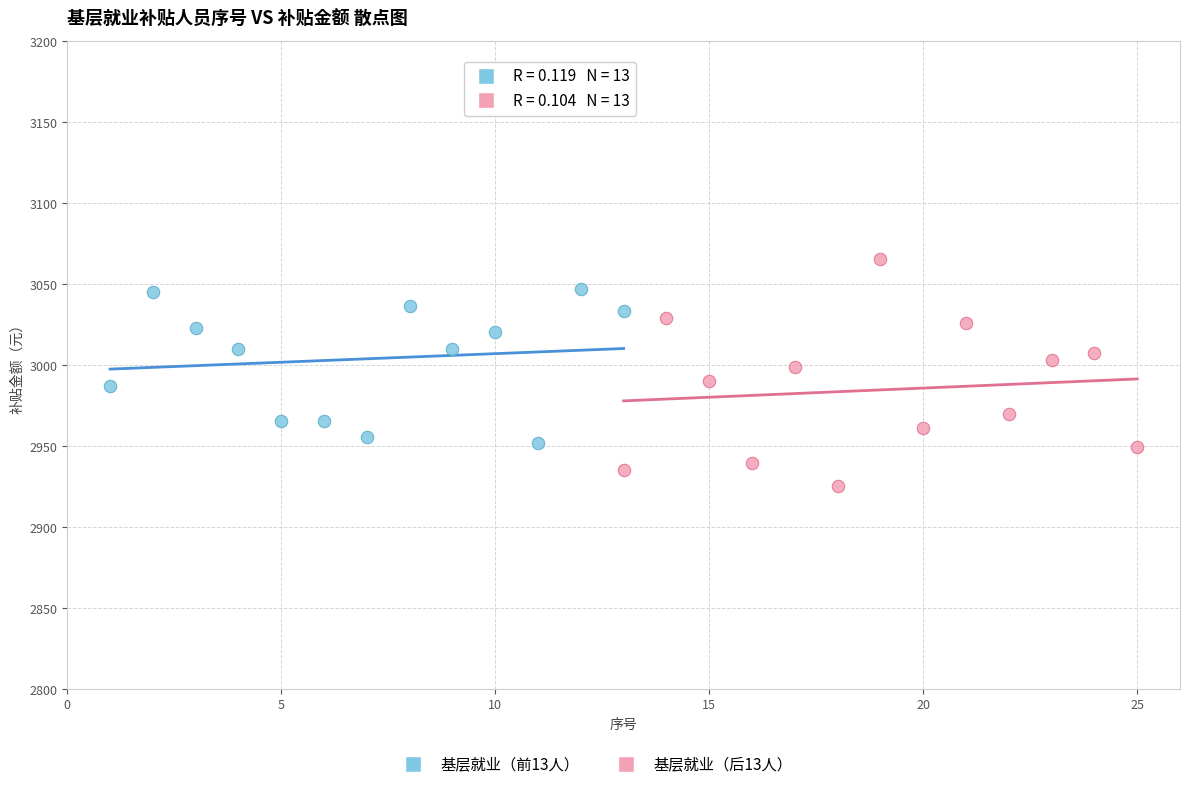

Which series reaches the minimum Y coordinate?

基层就业（后13人）